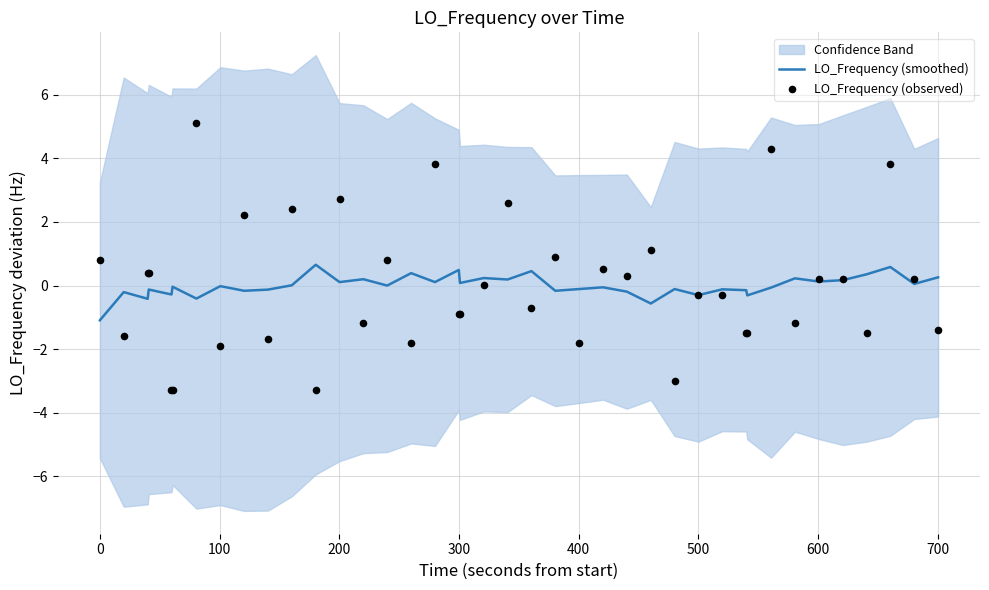

Which series reaches the minimum Y coordinate?

LO_Frequency (observed)